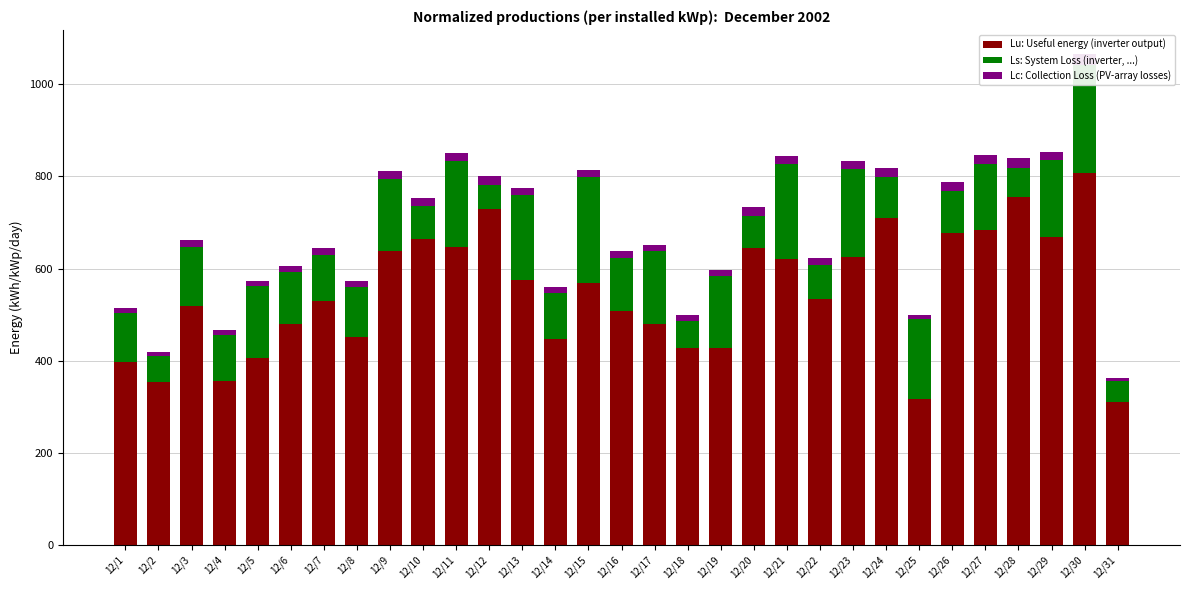

What are all the series names shown in the legend?

Lu: Useful energy (inverter output), Ls: System Loss (inverter, ...), Lc: Collection Loss (PV-array losses)